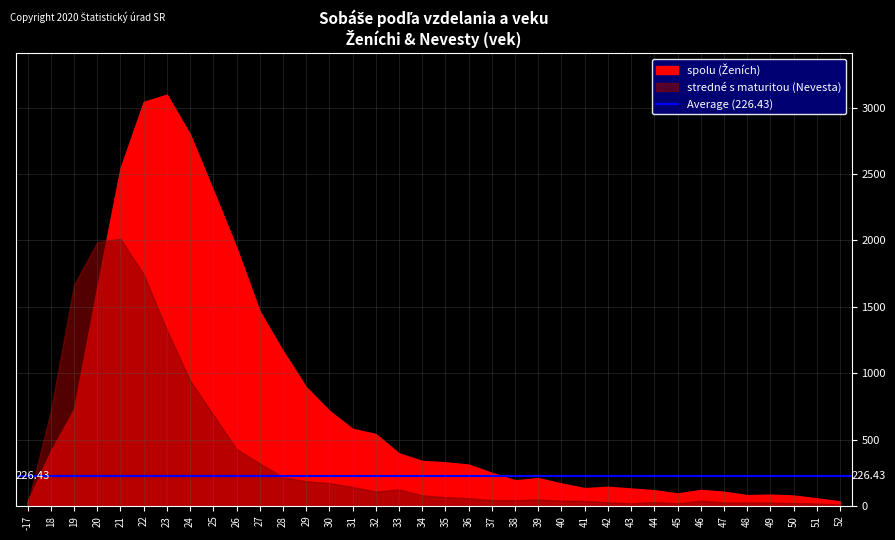

Which series has the widest spread of values?

spolu (Ženích)